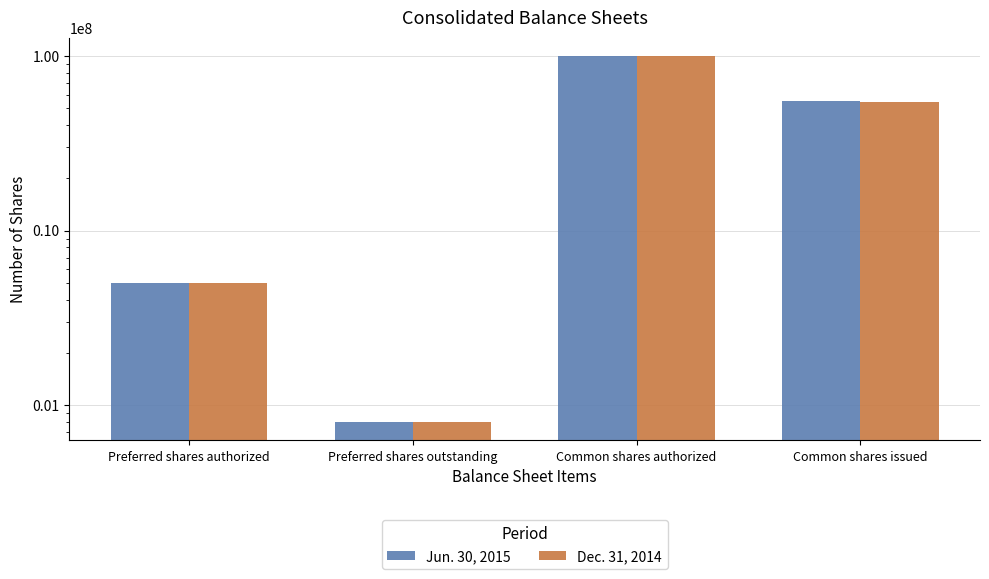

How many values in the Dec. 31, 2014 series are below 54401967?

2